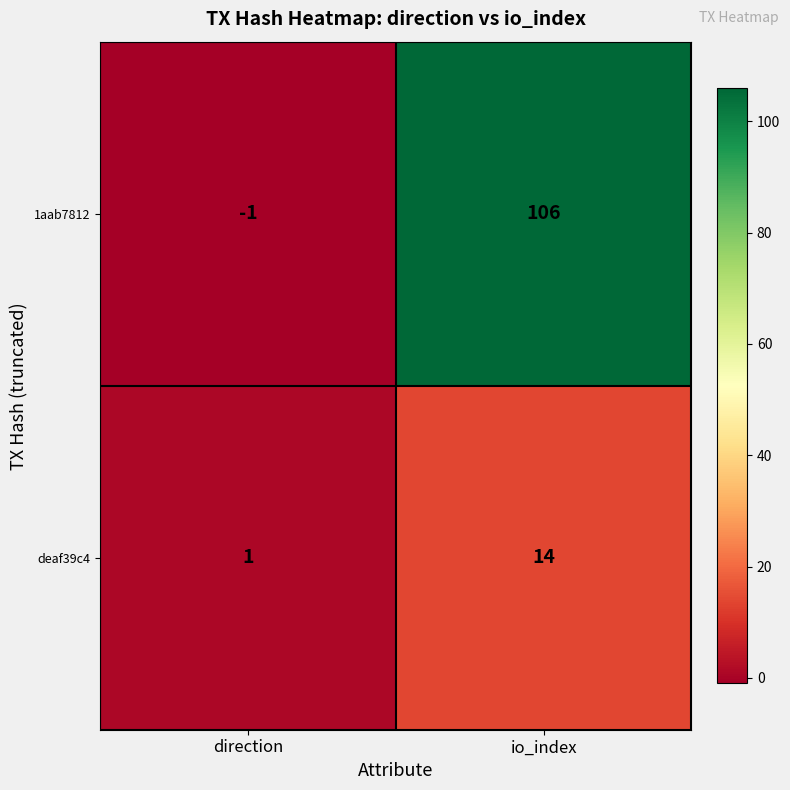

Reading left to right, list all the values displayed in this chart.

1aab7812: -1	106
deaf39c4: 1	14